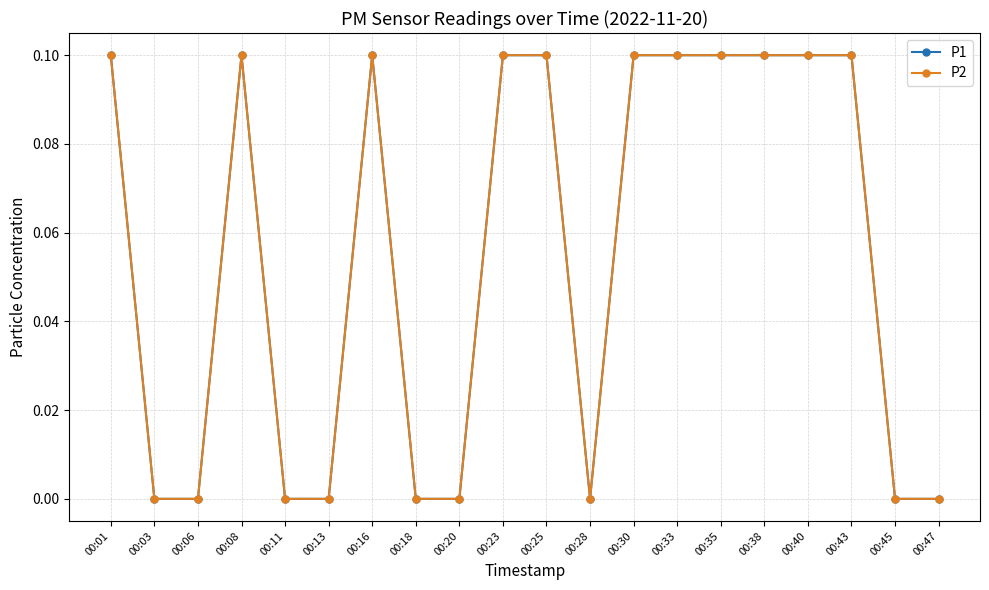

Does the chart have visible grid lines?

Yes